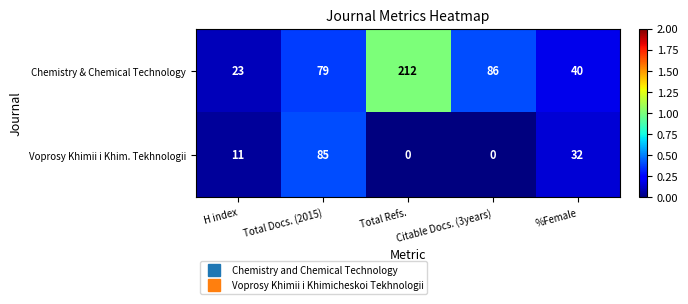

List the series in order of their overall mean, lowest first.

Voprosy Khimii i Khim. Tekhnologii, Chemistry & Chemical Technology